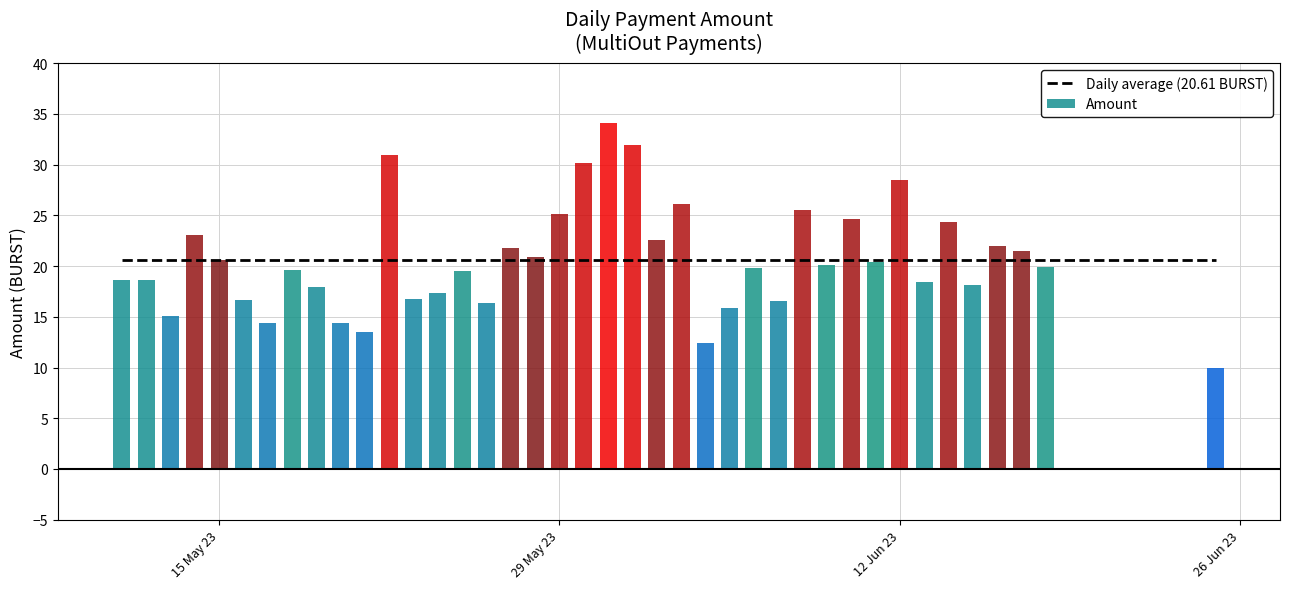

True or false: the data shows 34.2 at 2023-05-31.

True